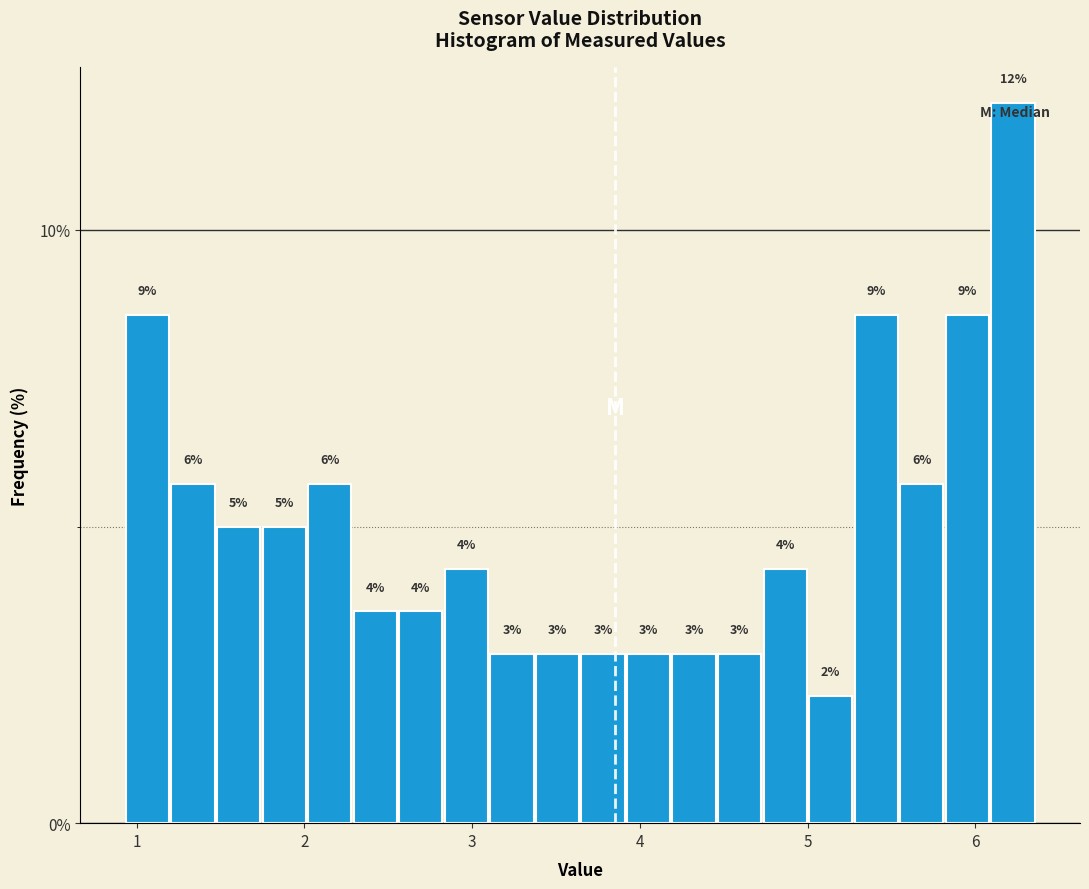

Read against the x-axis, roughly where is the centre of the tallest bar?

6.2